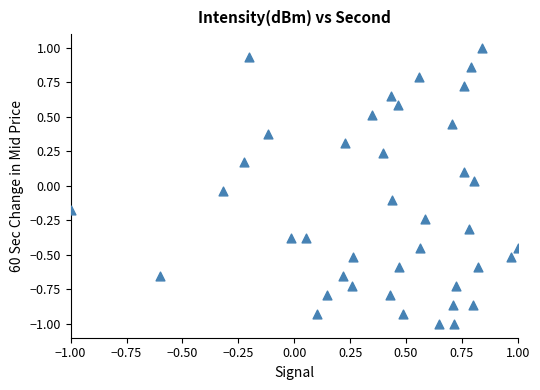

What is the range of Y values (max minus min)?

2.0